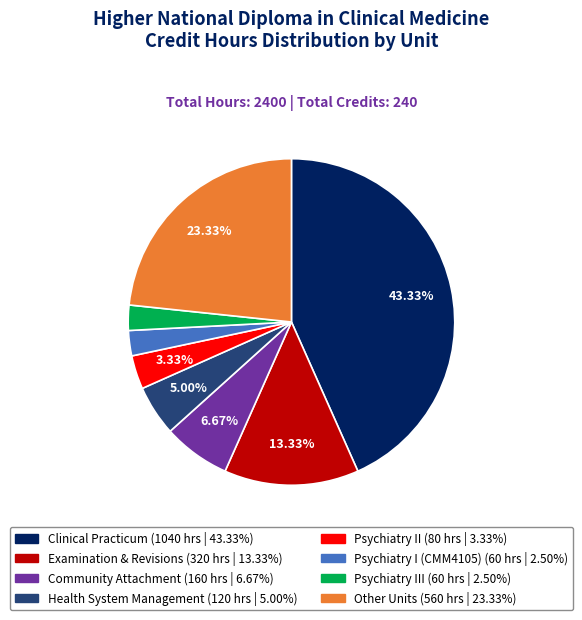

Does any single category account for the majority?

No